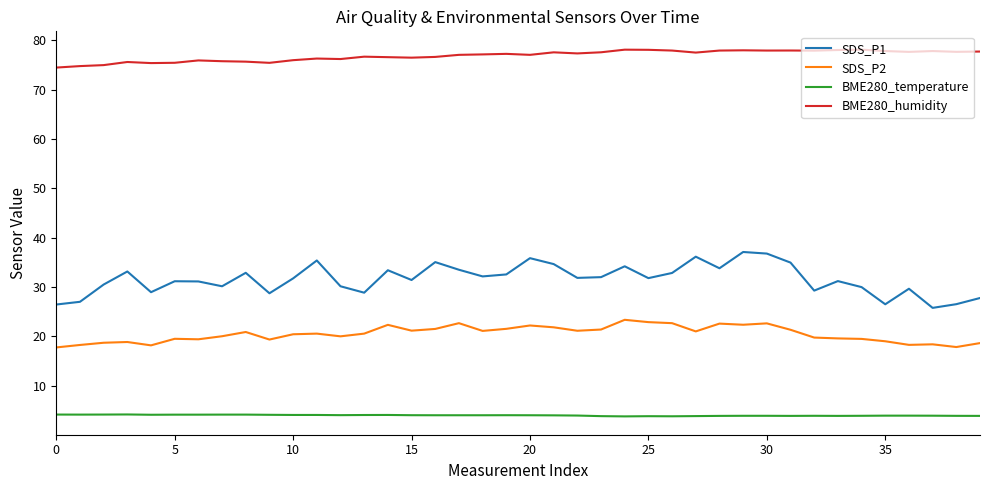

True or false: SDS_P1 and SDS_P2 intersect in this chart.

False